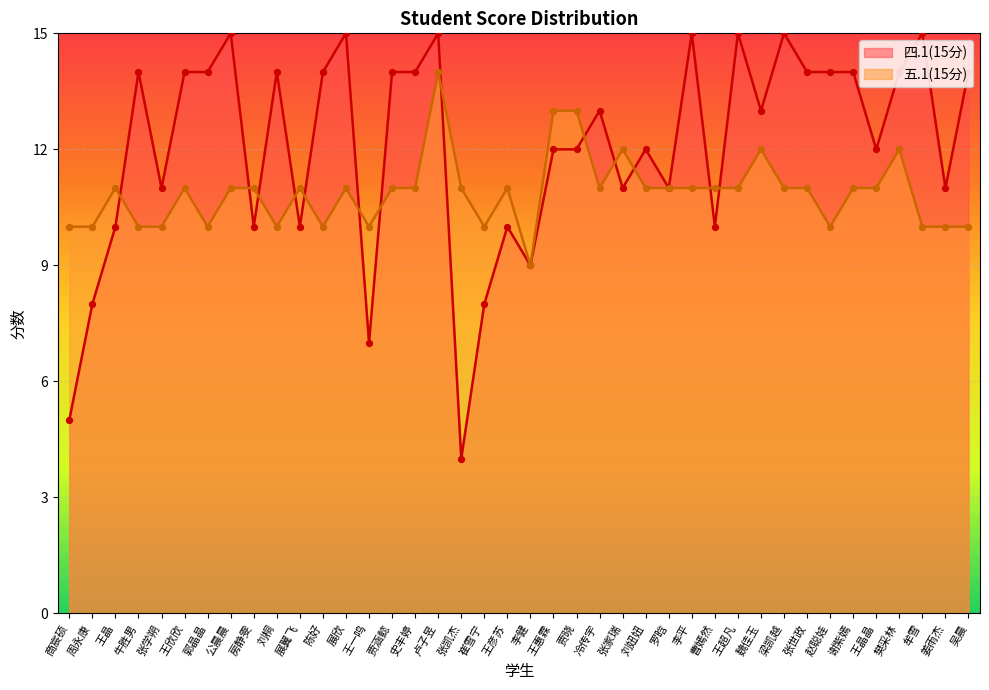

What is the total value across all series at 梁凯越?

26